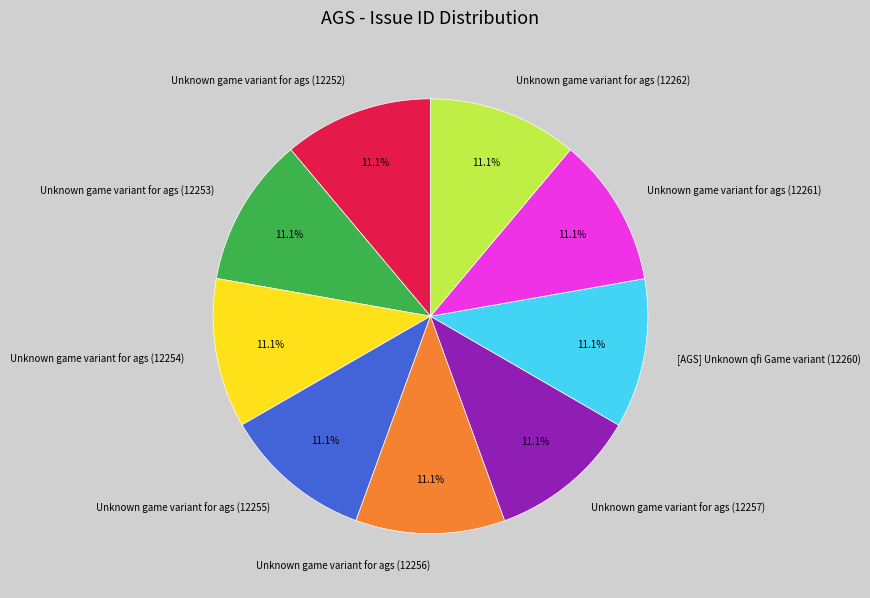

What percentage is NOT represented by Unknown game variant for ags (12257)?

88.9%